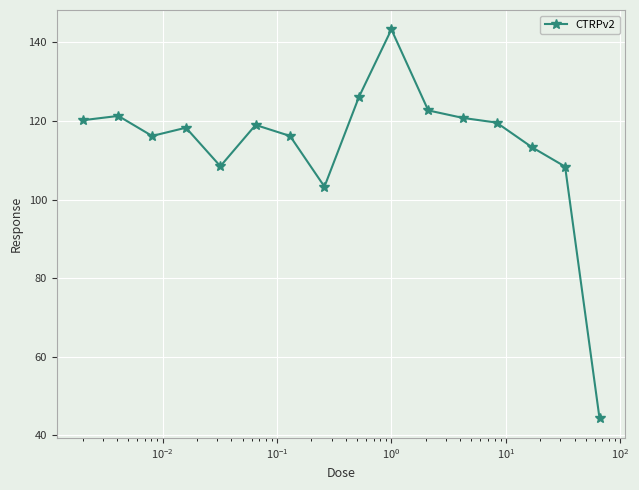

What is the minimum value shown in the chart?

44.3